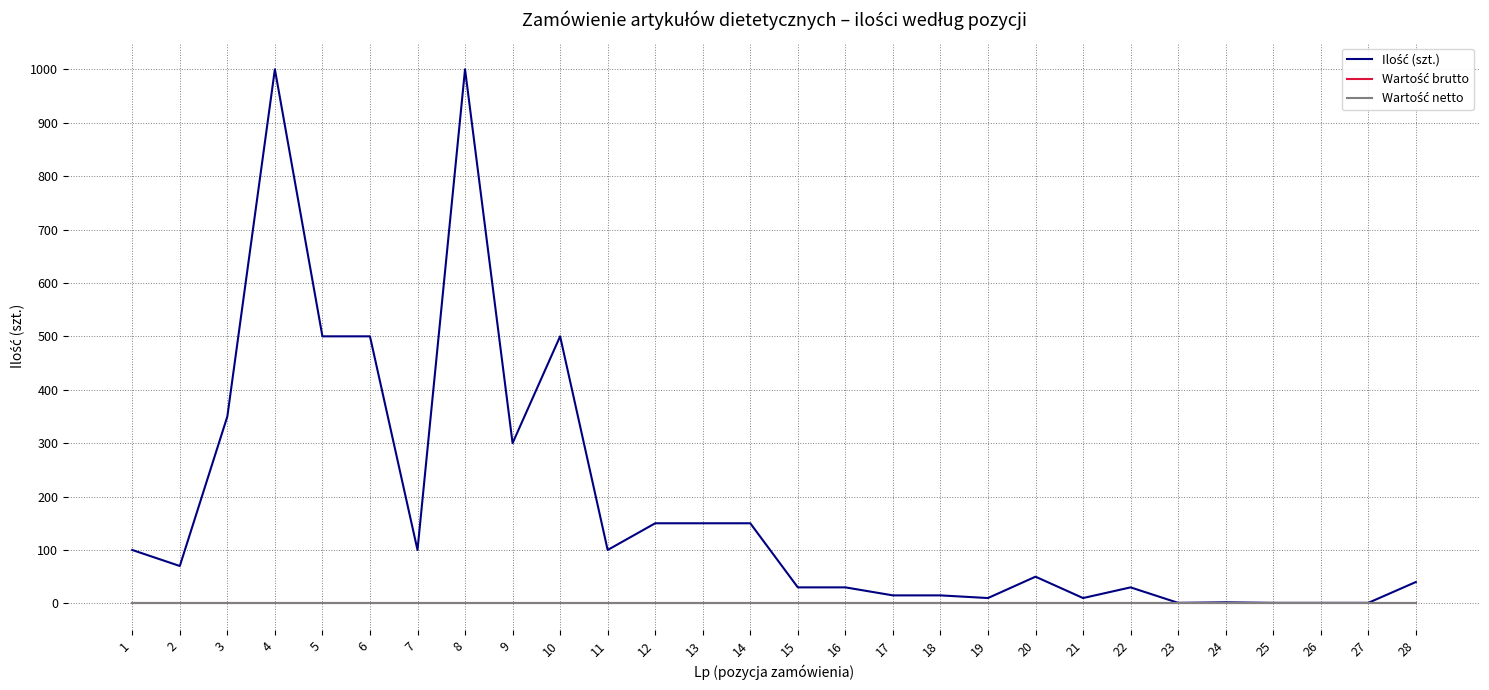

True or false: Ilość (szt.) has more than 2 interior local peaks.

True